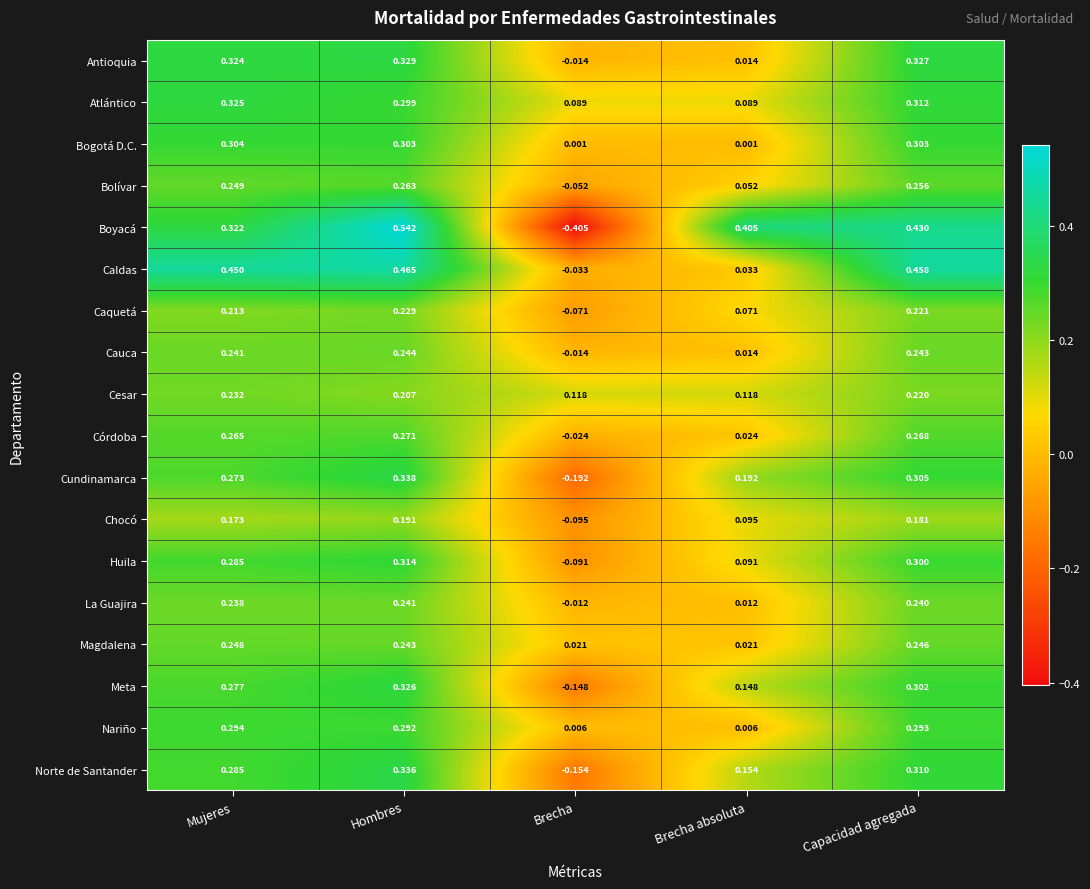

Which label corresponds to the smallest value in the chart?

Brecha